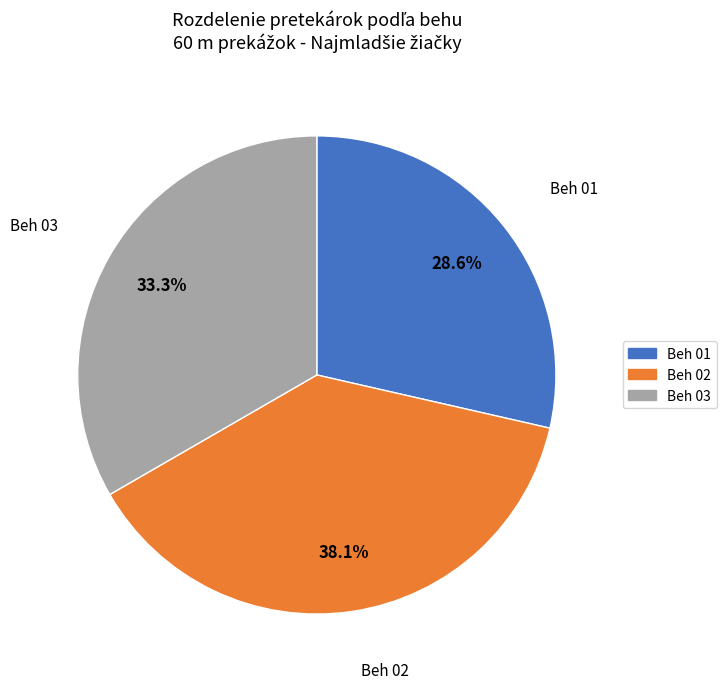

Between Beh 02 and Beh 01, which is larger?

Beh 02